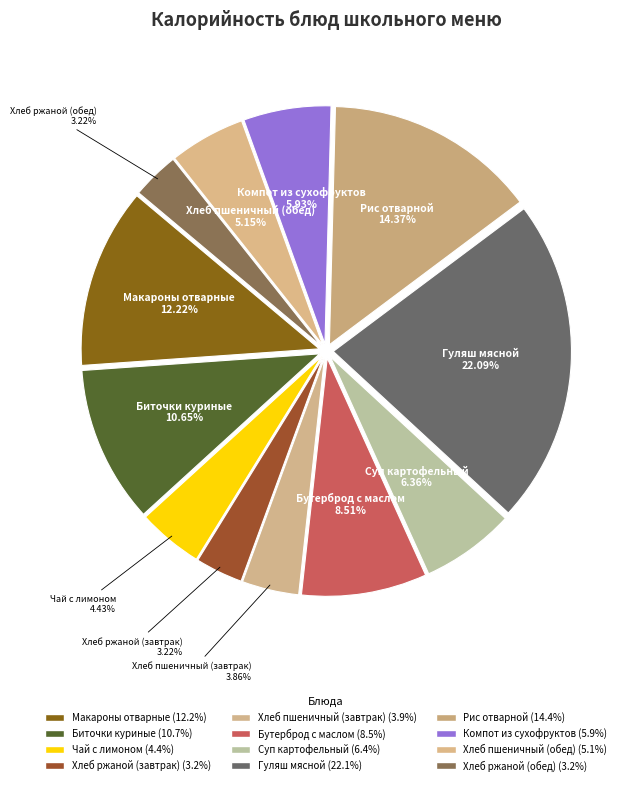

Does any single category account for the majority?

No